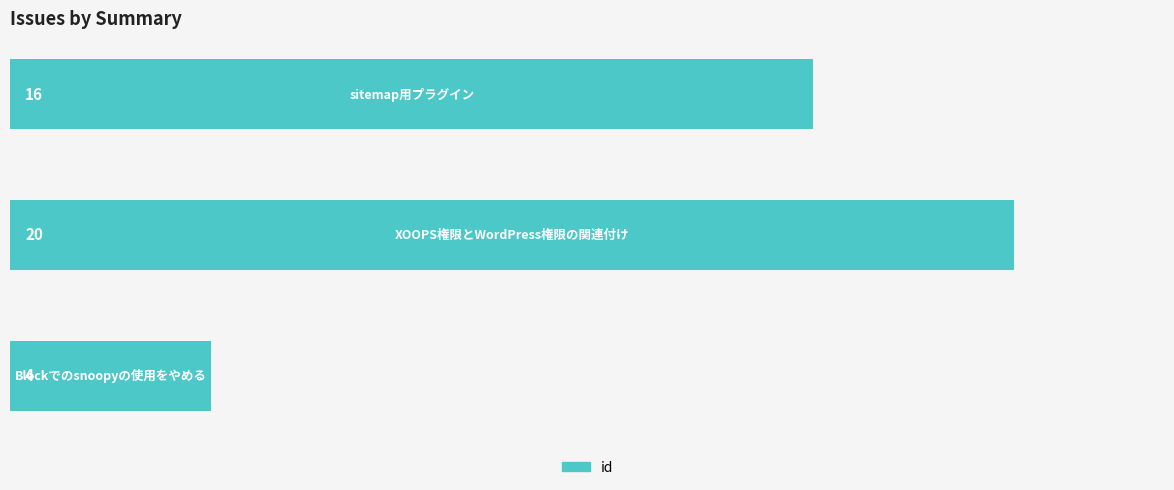

How many values are between 4 and 20?

3